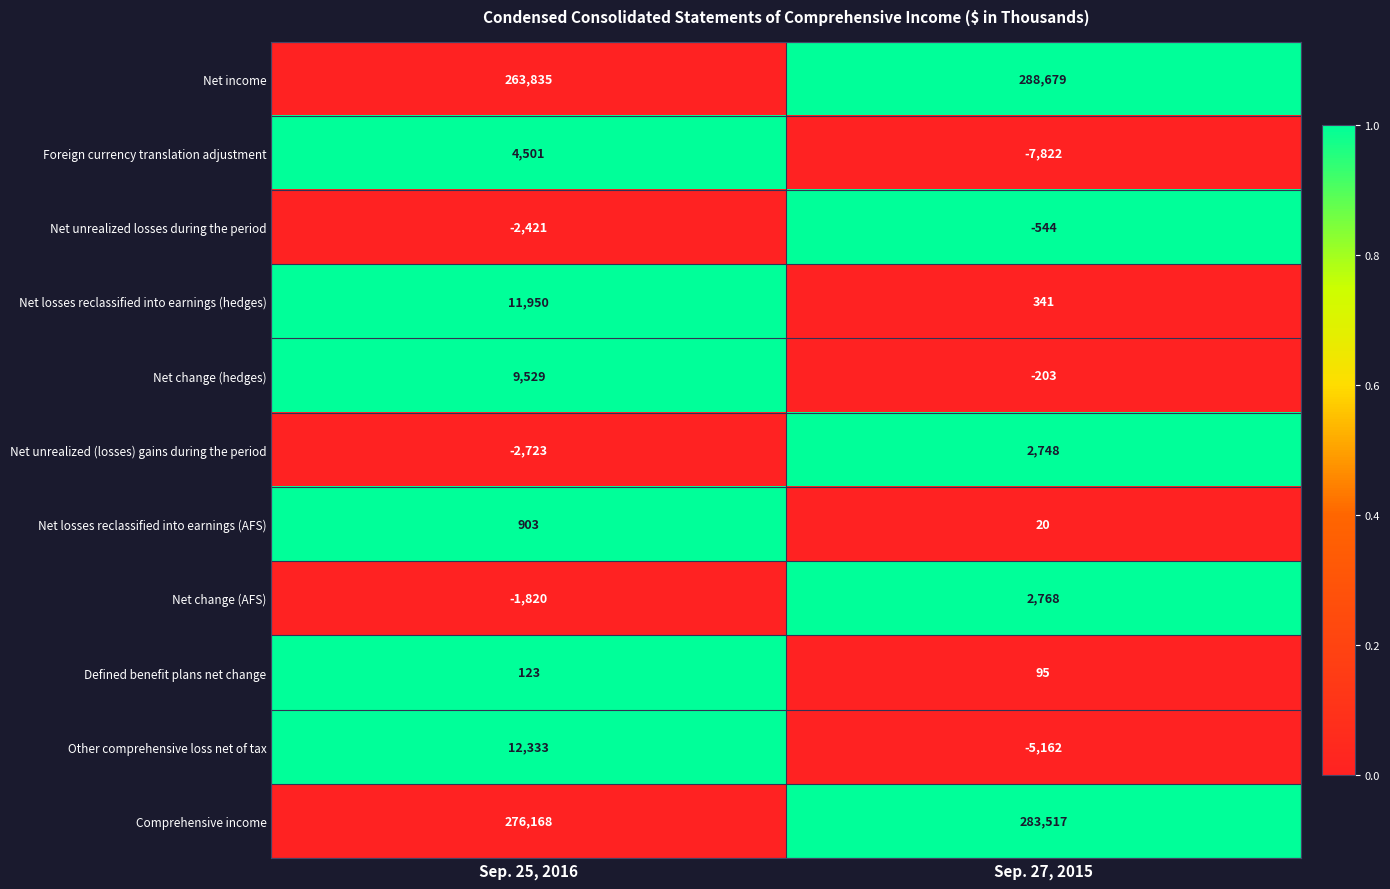

Which category has the lowest value across all series?

Sep. 27, 2015